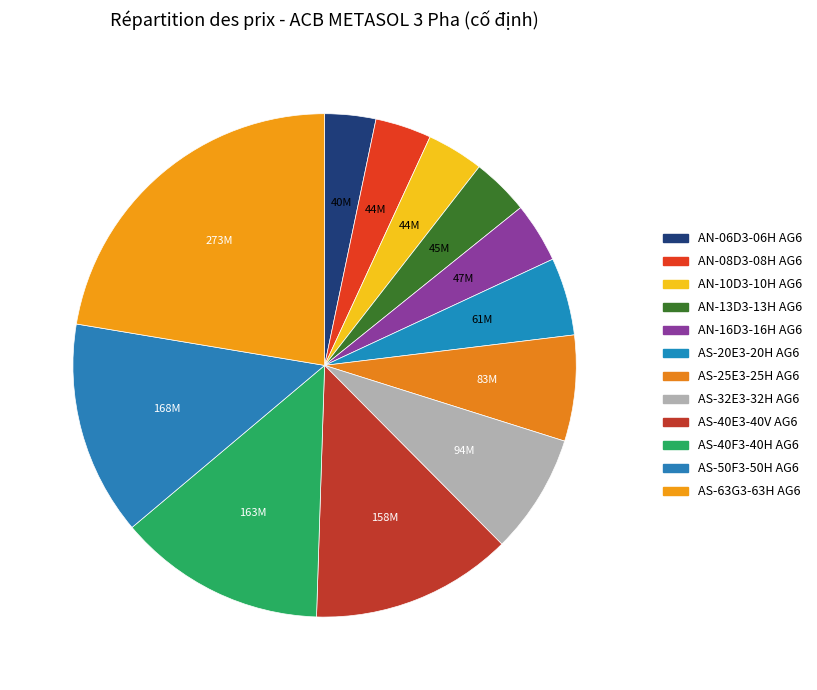

To the nearest percent, what is the average slice percentage?

8%